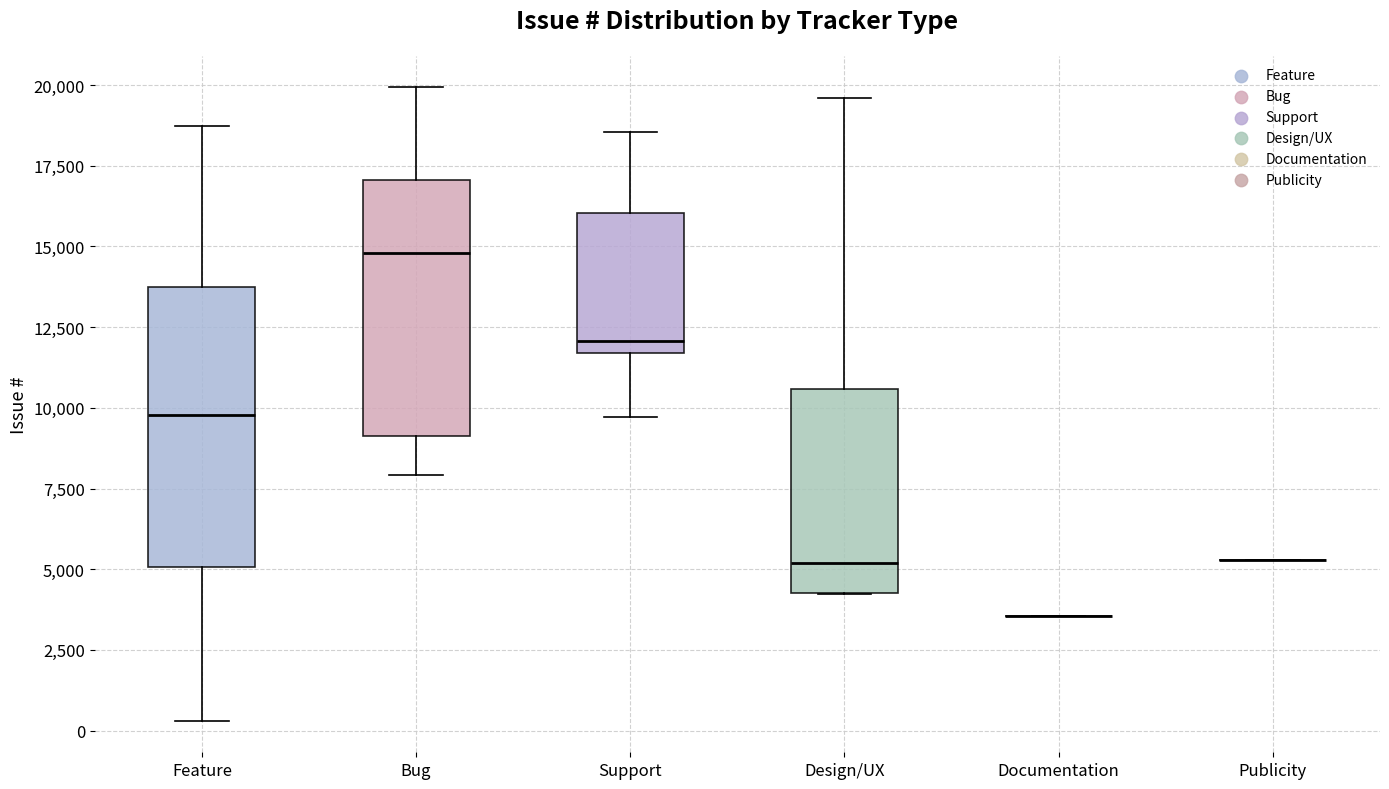

Where does the upper whisker of the box for Support end on the y-axis? The values are not printed on the chart, so give them approximately, as read against the axis.

18500